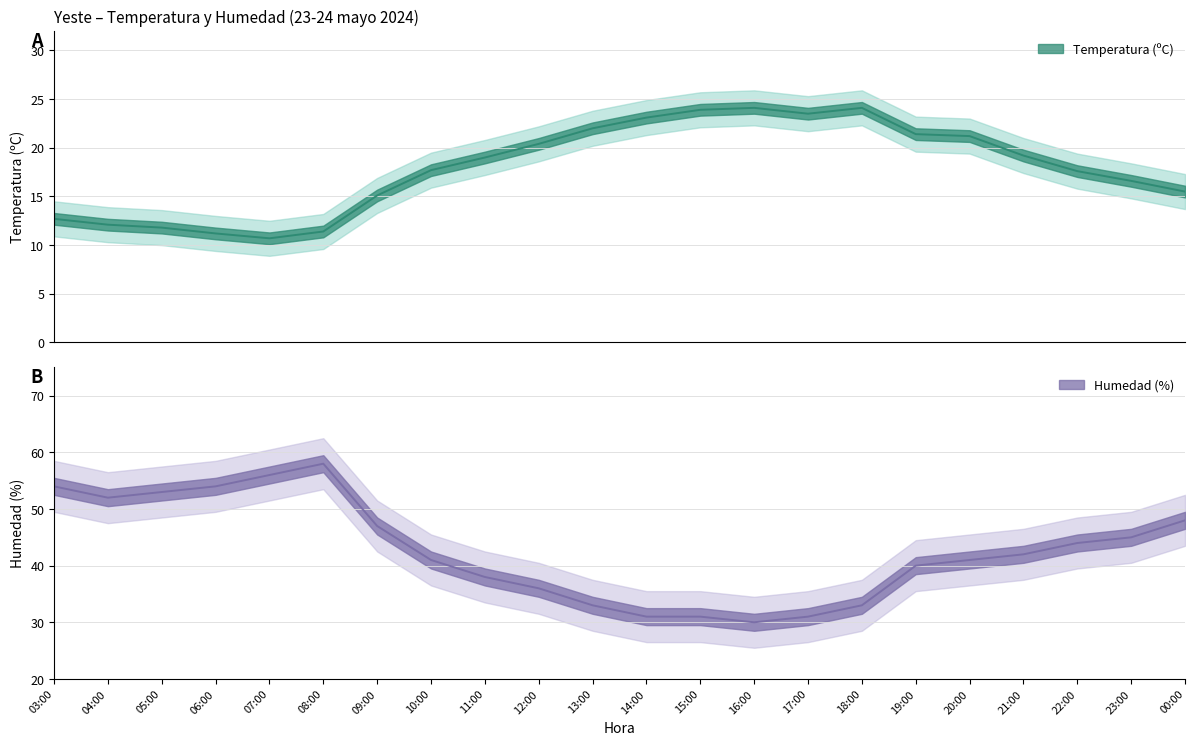

The Temperatura (ºC) series shows 21.2 at 20:00. True or false?

True